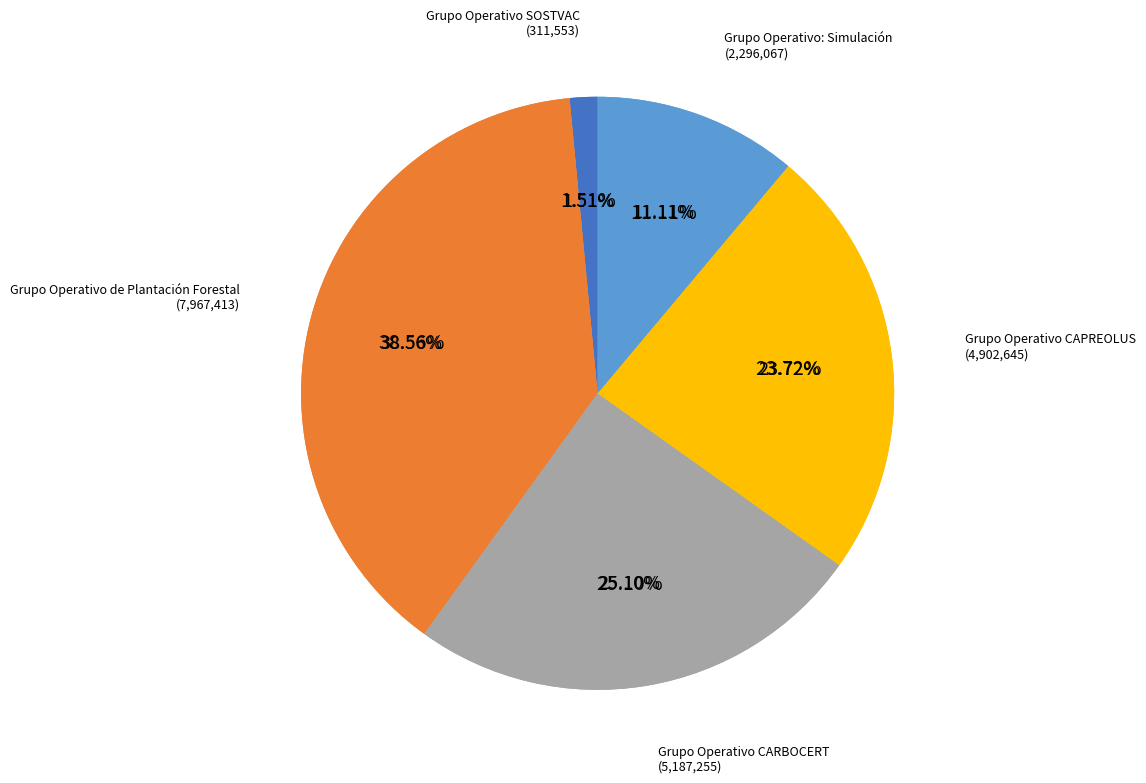

What percentage is the Grupo Operativo de Plantación Forestal slice, to the nearest percent?

39%